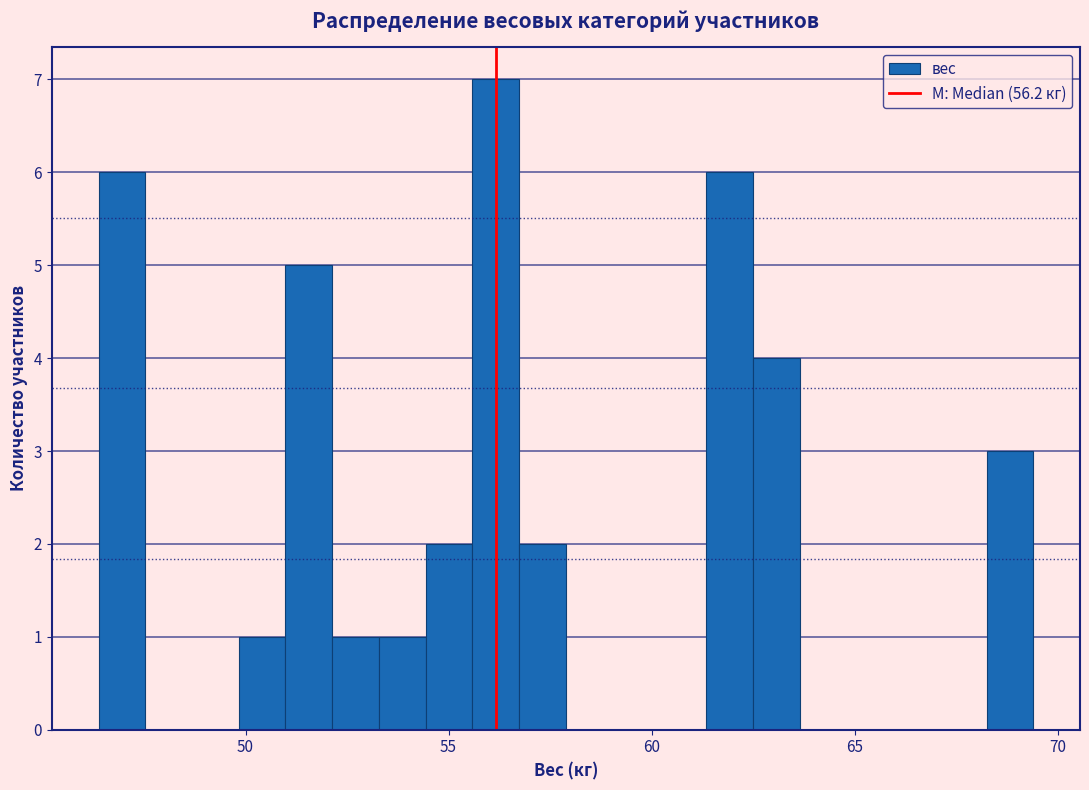

Read against the x-axis, roughly where is the centre of the tallest bar?

56.0